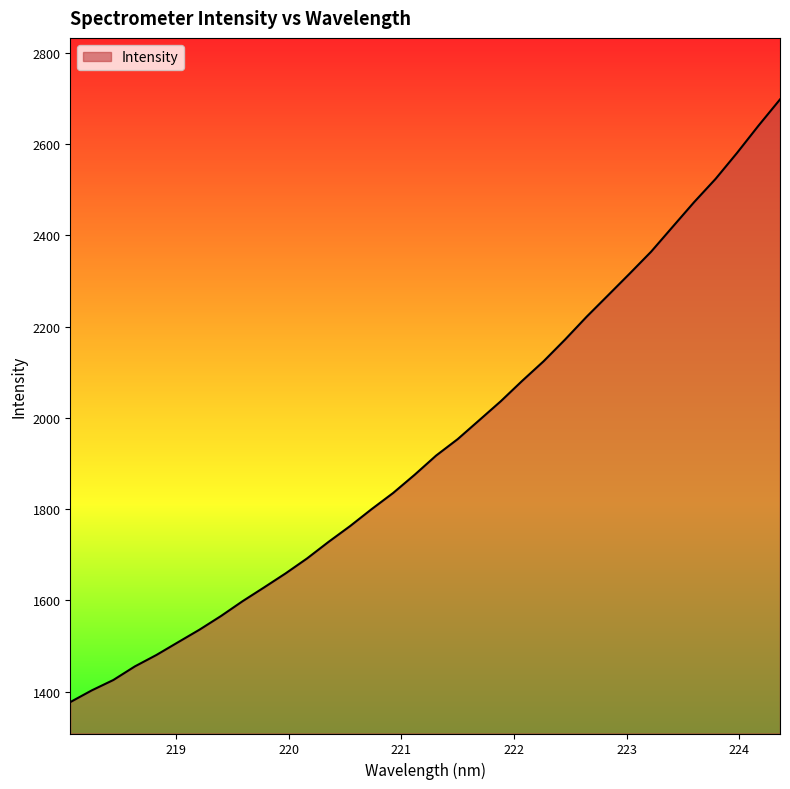

What is the minimum value shown in the chart?

1376.8